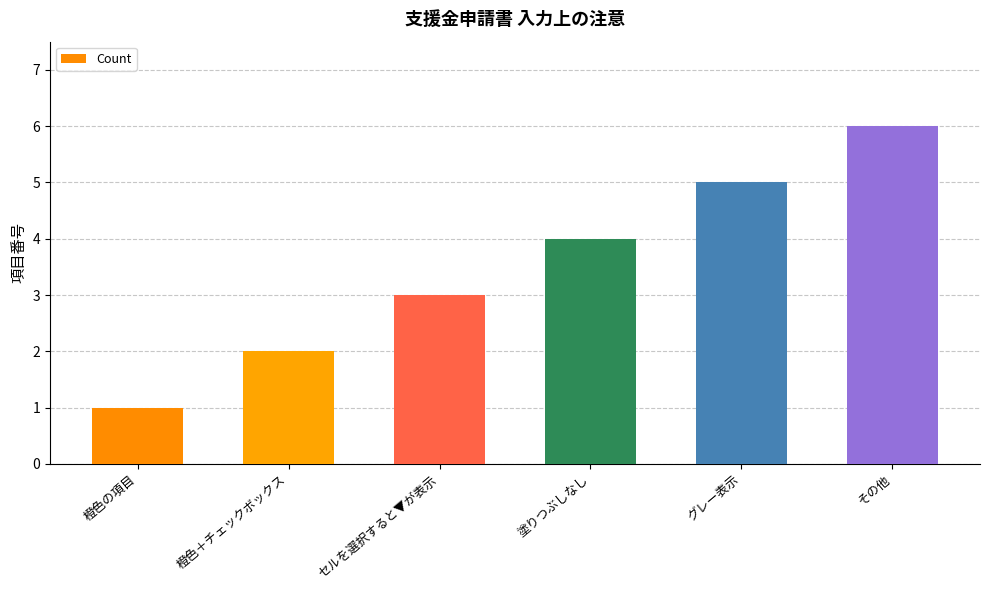

At which label is the value closest to 3?

セルを選択すると▼が表示